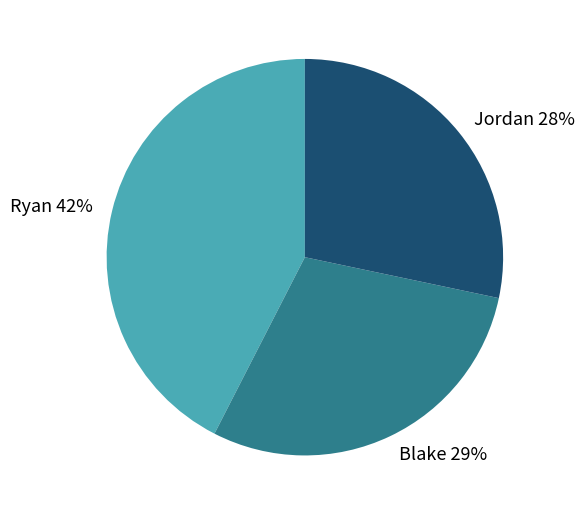

What is the ratio of the value at Jordan to the value at Ryan?

0.7